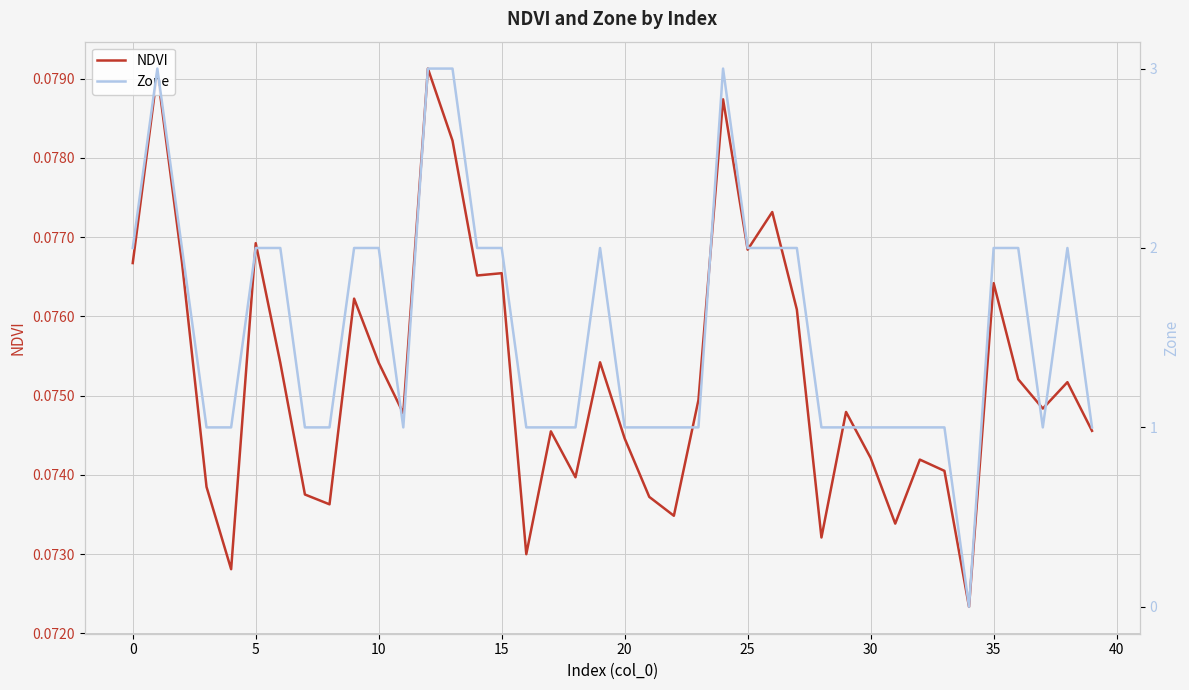

At which category is the sum across all series the highest?

12